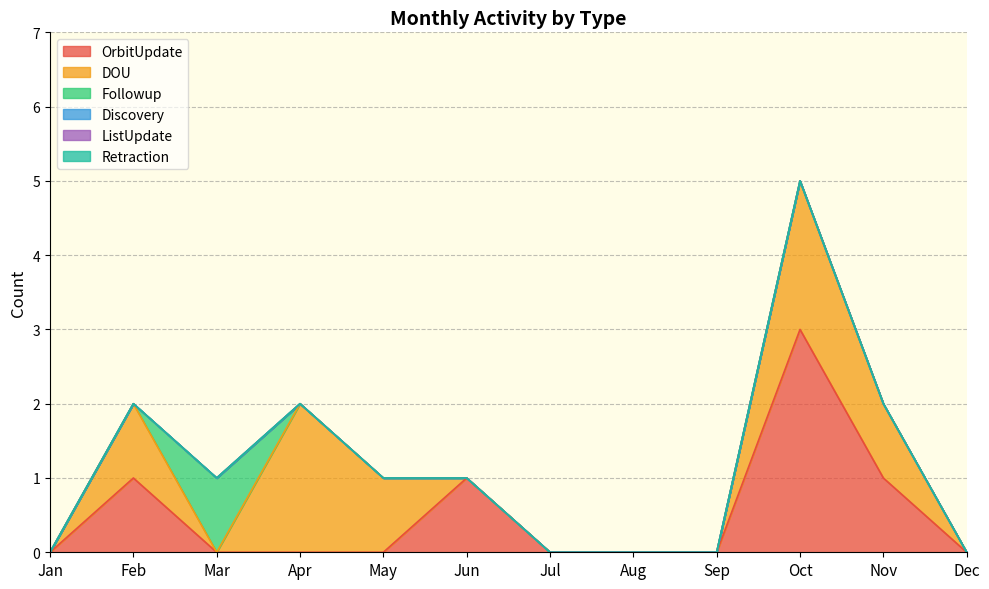

What are all the series names shown in the legend?

OrbitUpdate, DOU, Followup, Discovery, ListUpdate, Retraction